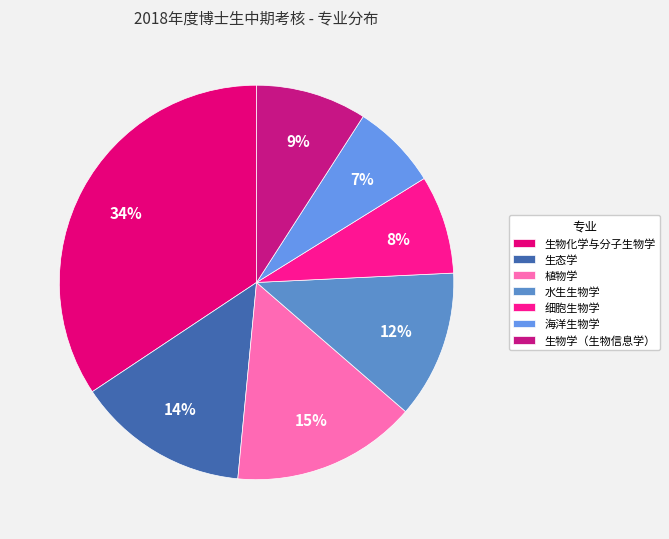

The 海洋生物学 slice represents 20% of the pie. True or false?

False